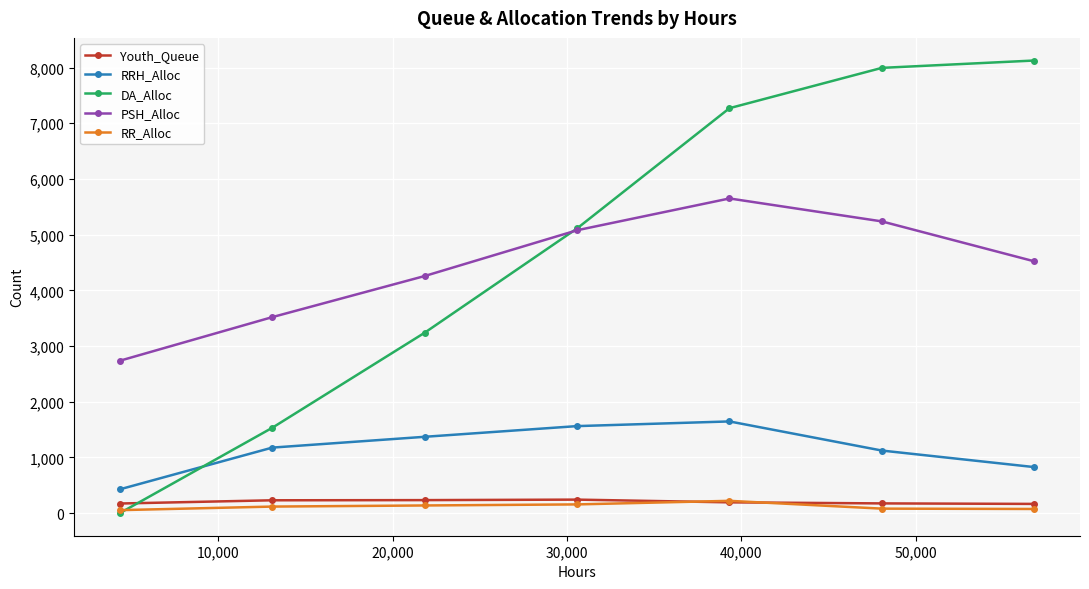

What is the difference between the second highest and minimum values in the PSH_Alloc series?

2502